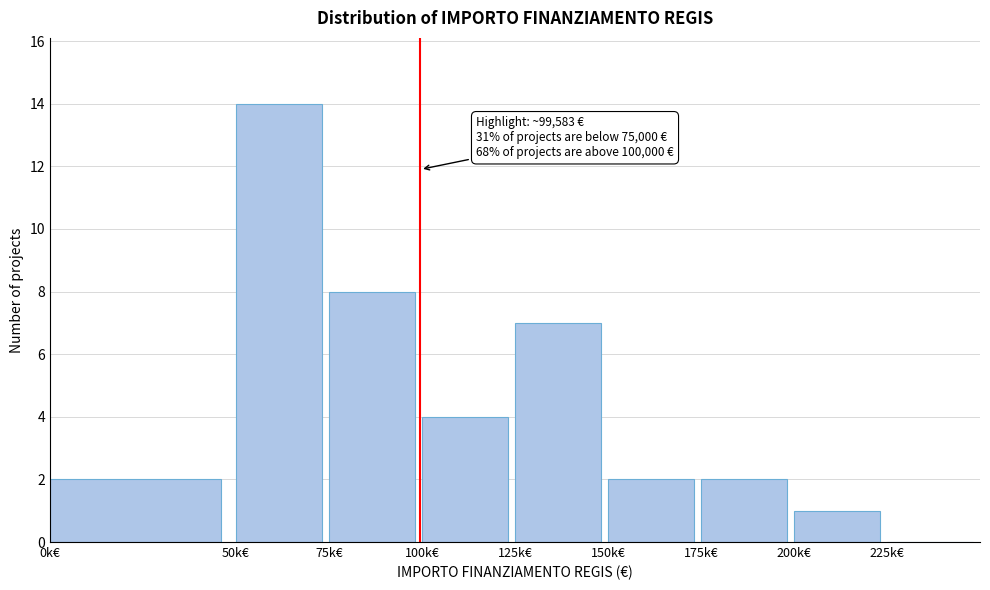

Reading left to right, transcribe all the data shown in this chart.

0k€=2	50k€=14	75k€=8	100k€=4	125k€=7	150k€=2	175k€=2	200k€=1	225k€=0